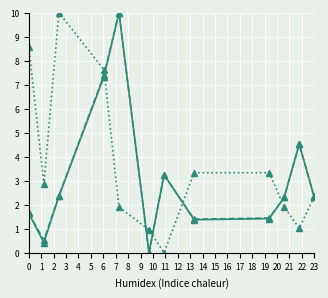

What is the maximum value shown in the chart?

10.0